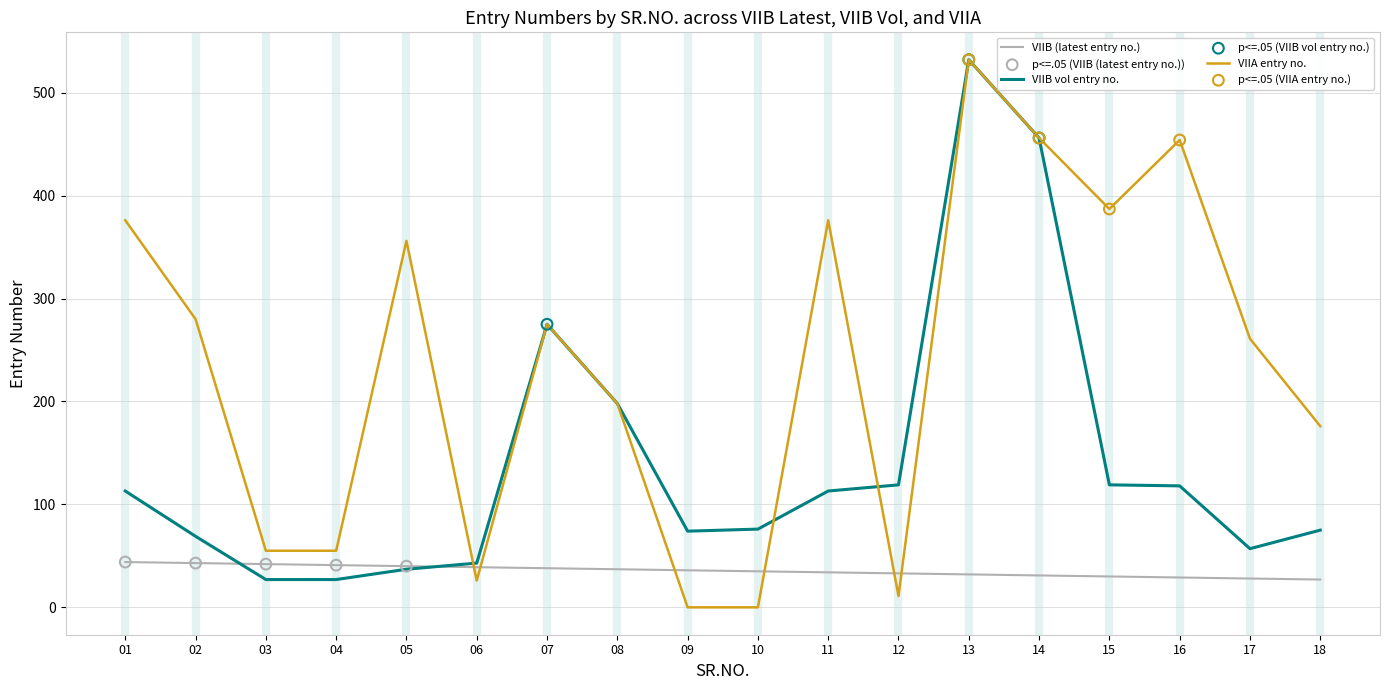

Which series has the largest total across all categories?

VIIA entry no.